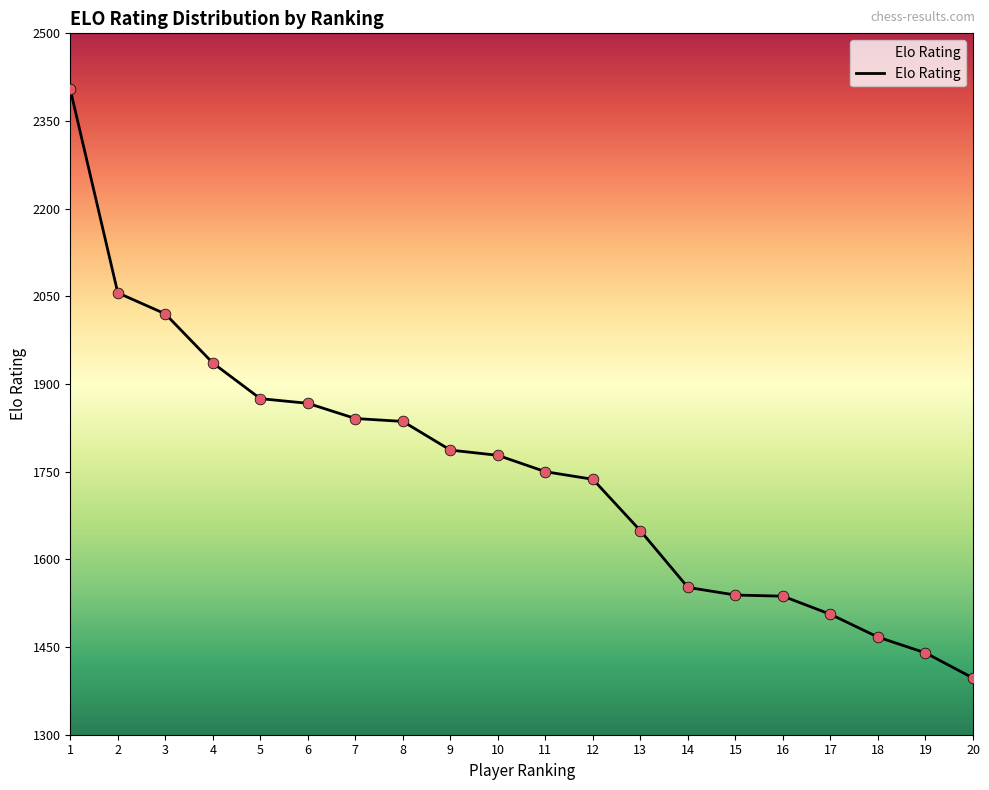

What is the change in value from 11 to 13?

-101